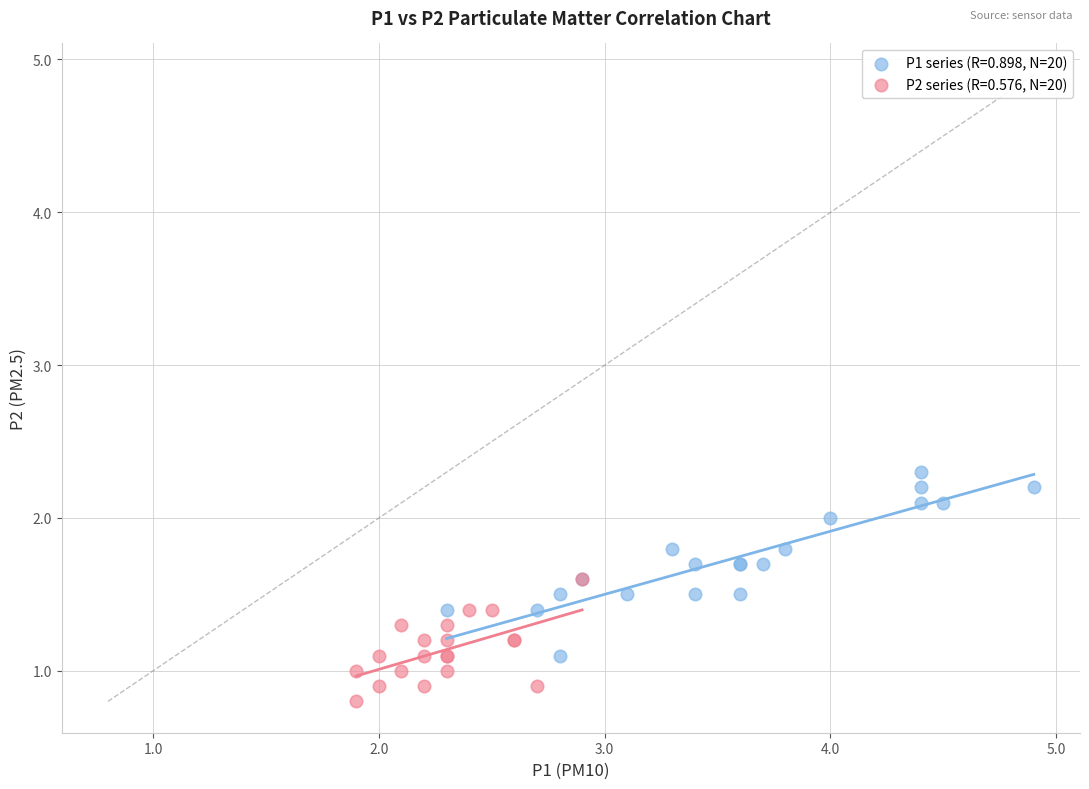

Which series contains the highest Y value?

P1 series (R=0.898, N=20)